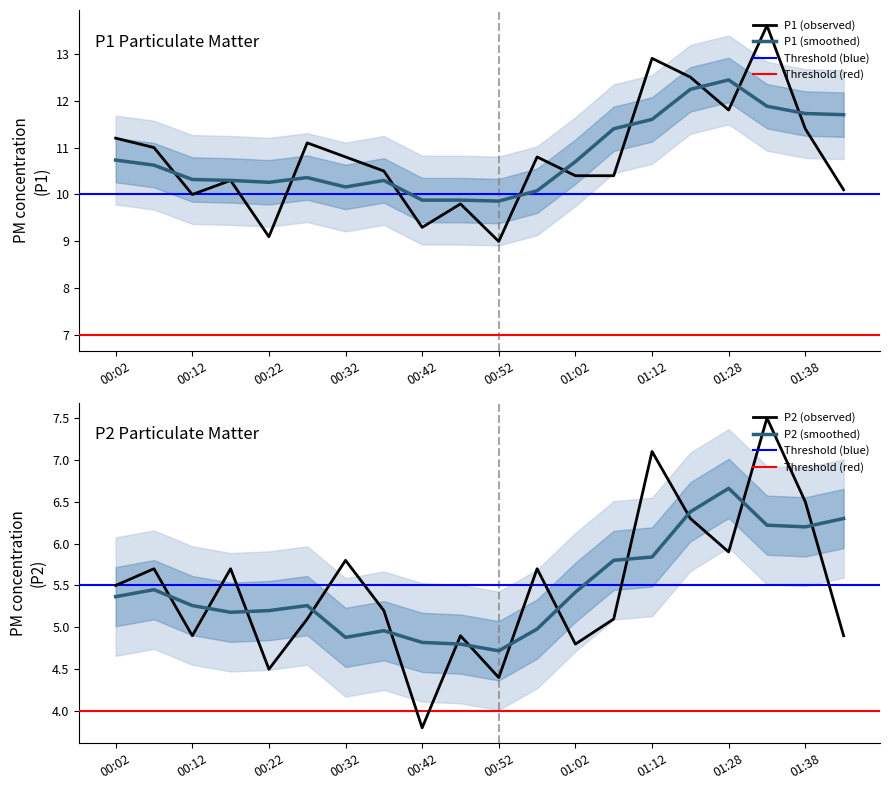

What is the sum of the P2 values at 01:38 and 00:17?

12.2